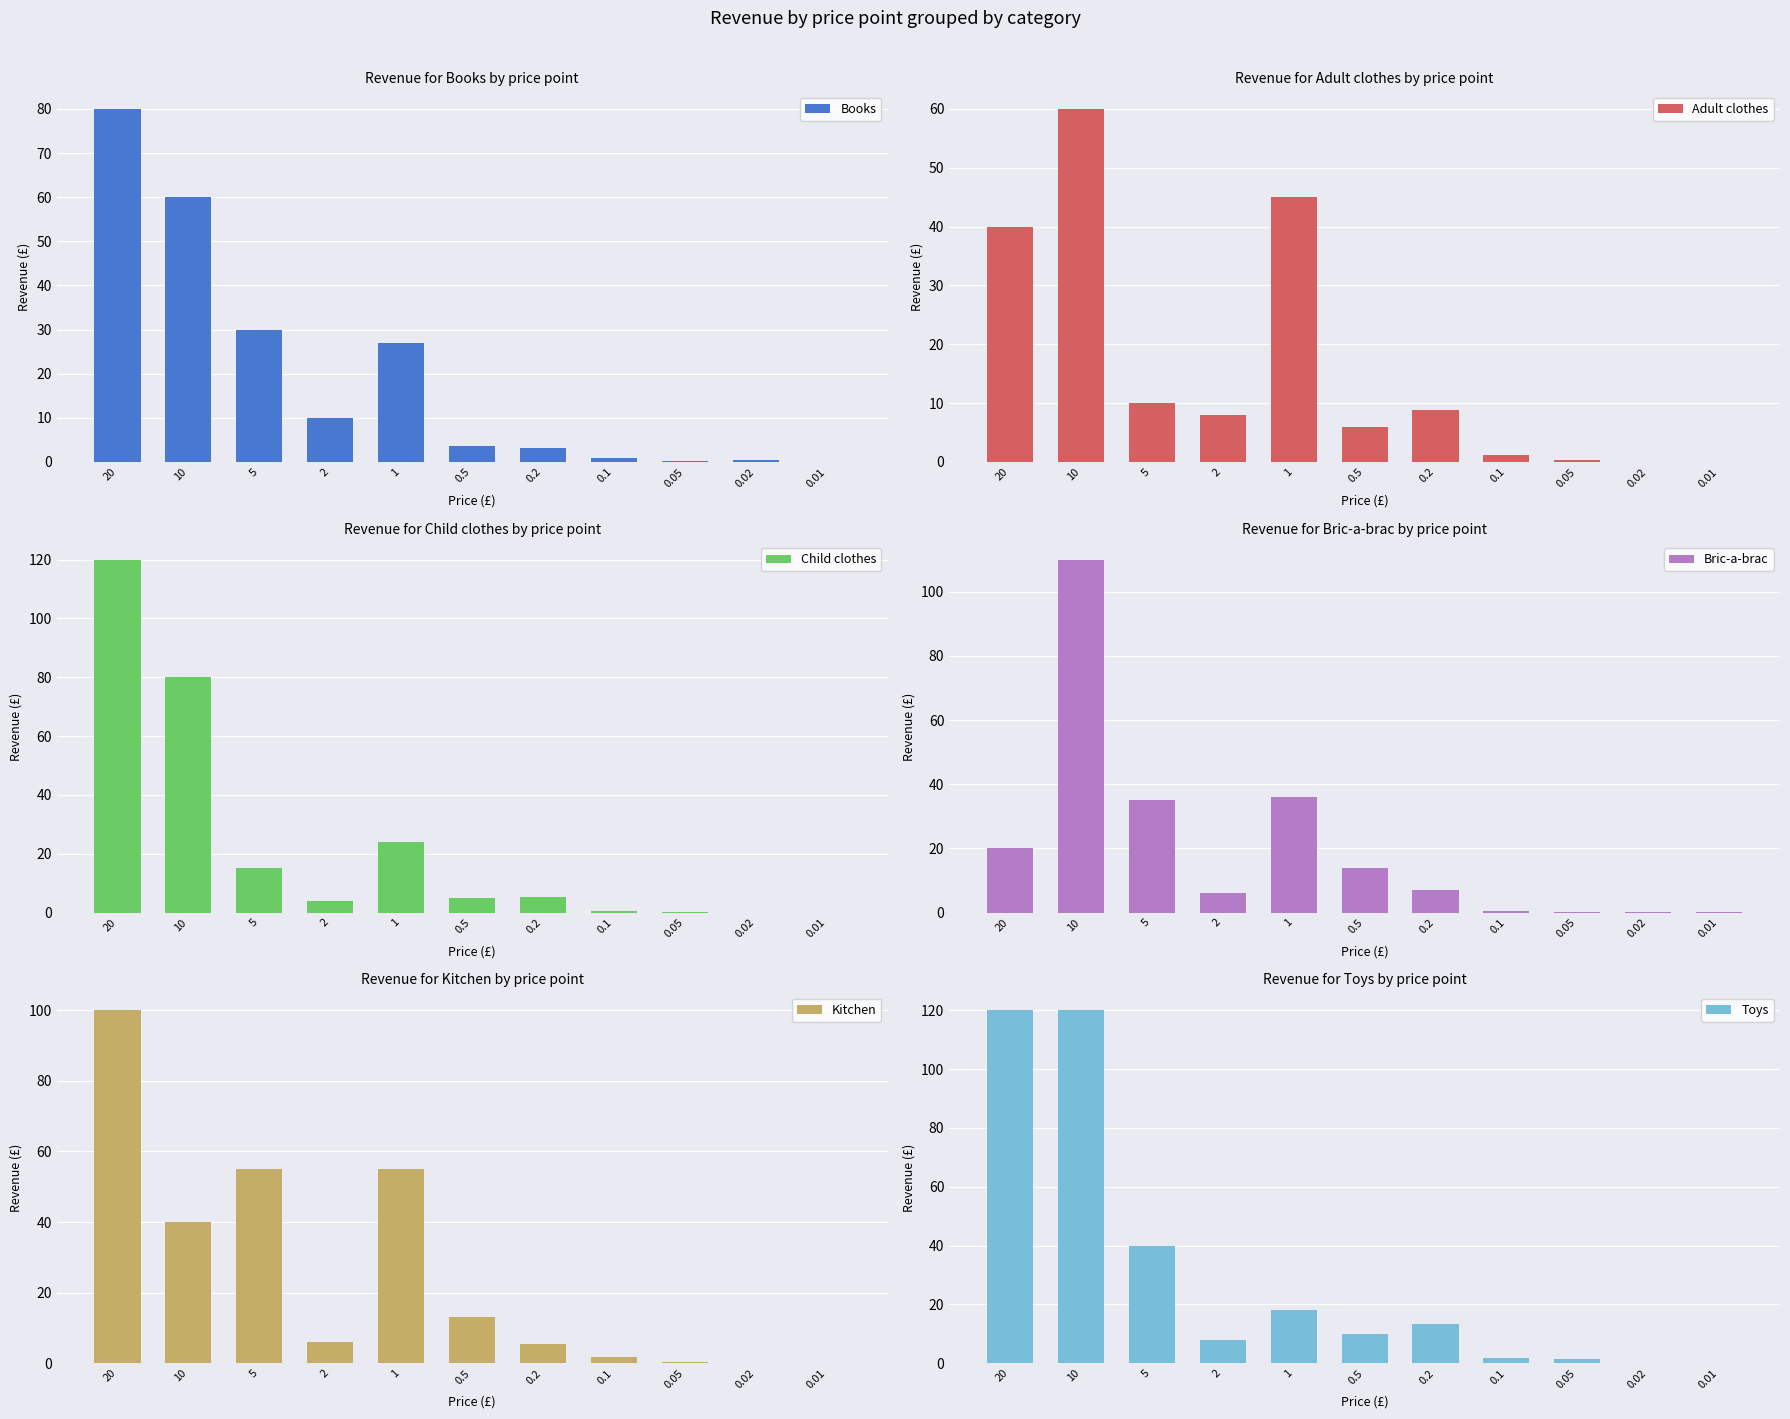

At how many categories does at least one series exceed 81?

2